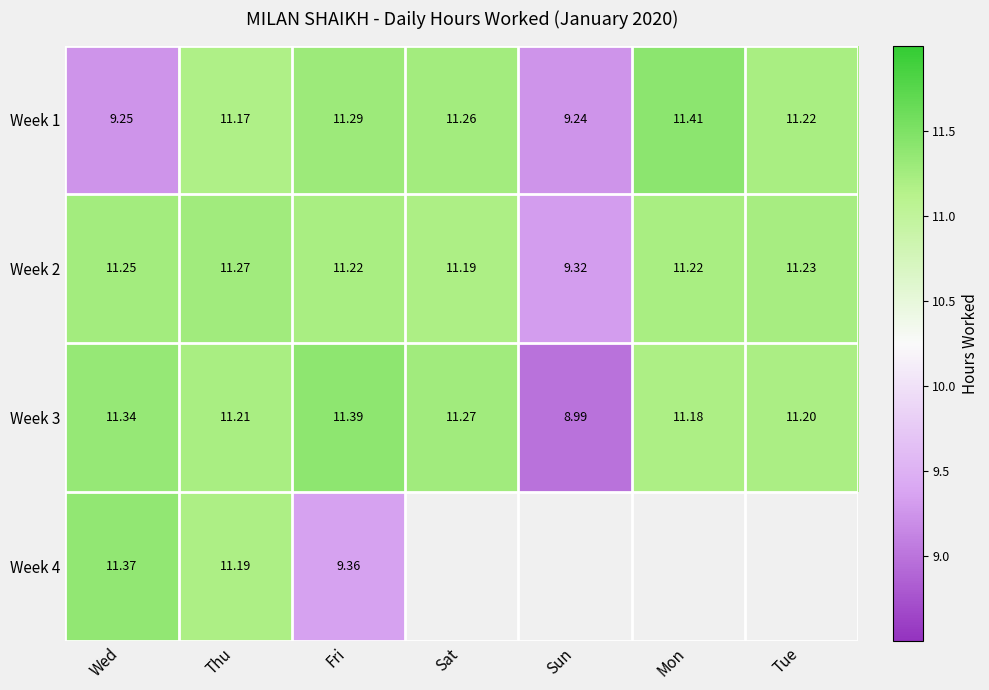

At which label does Week 2 first exceed 11?

Wed